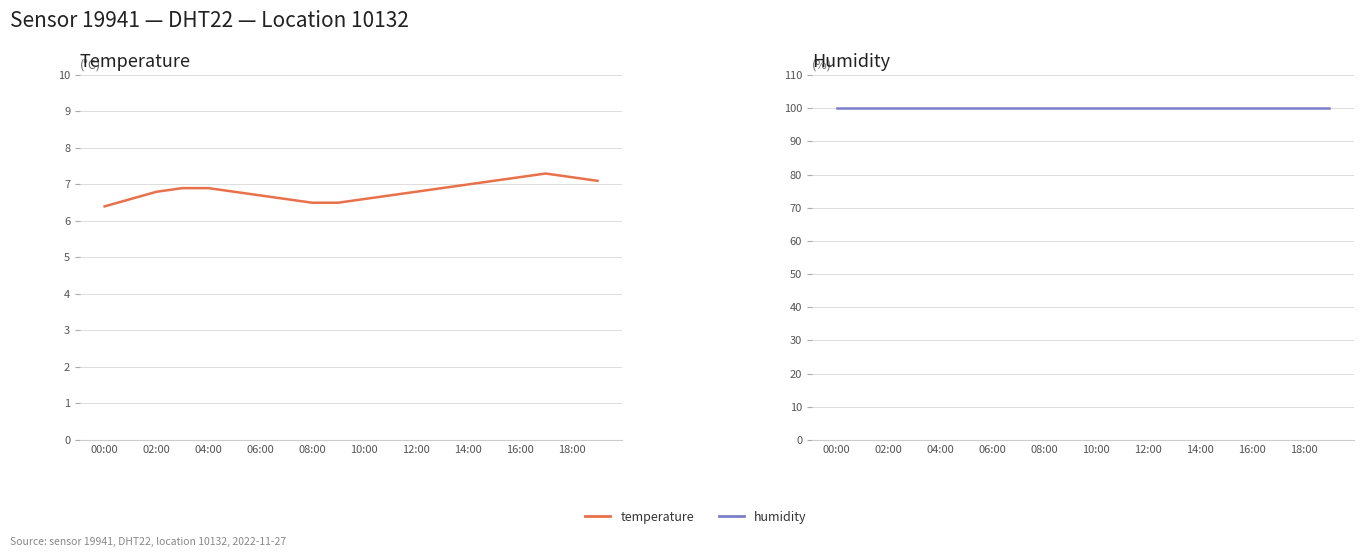

True or false: humidity and temperature cross at least once.

False